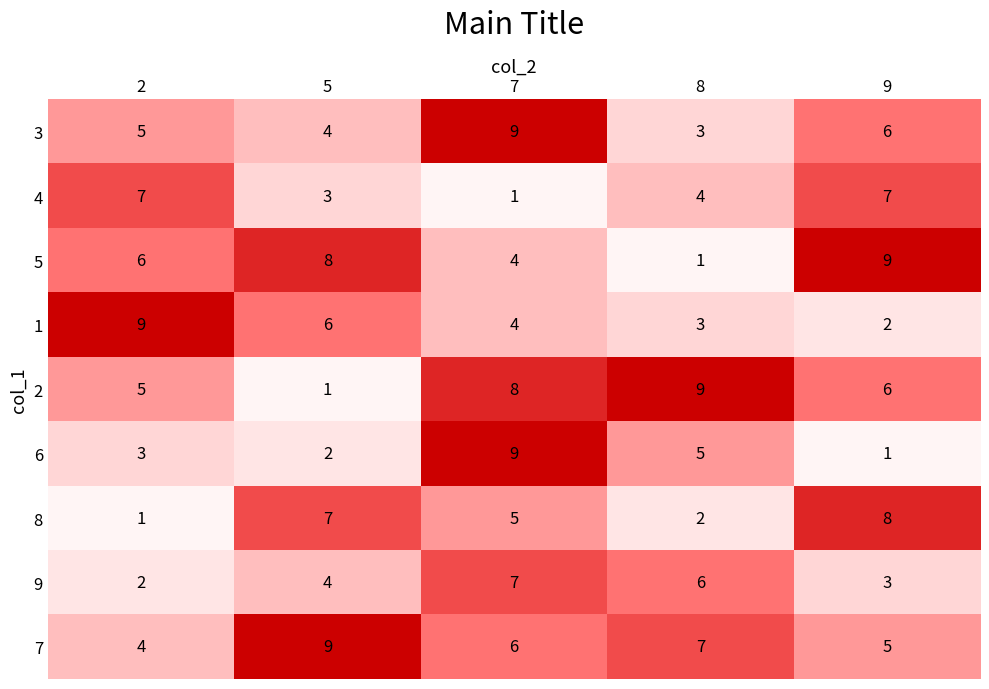

What is the approximate value of 7 at 7?

6